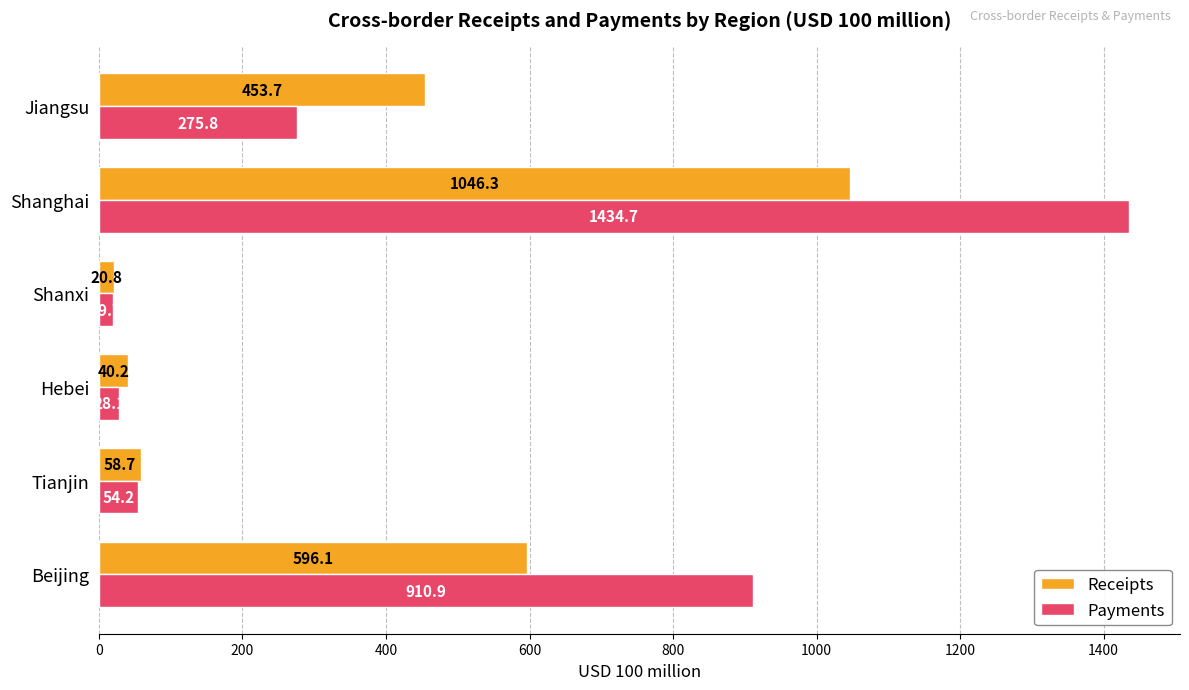

How many data points in Receipts are less than 453?

3